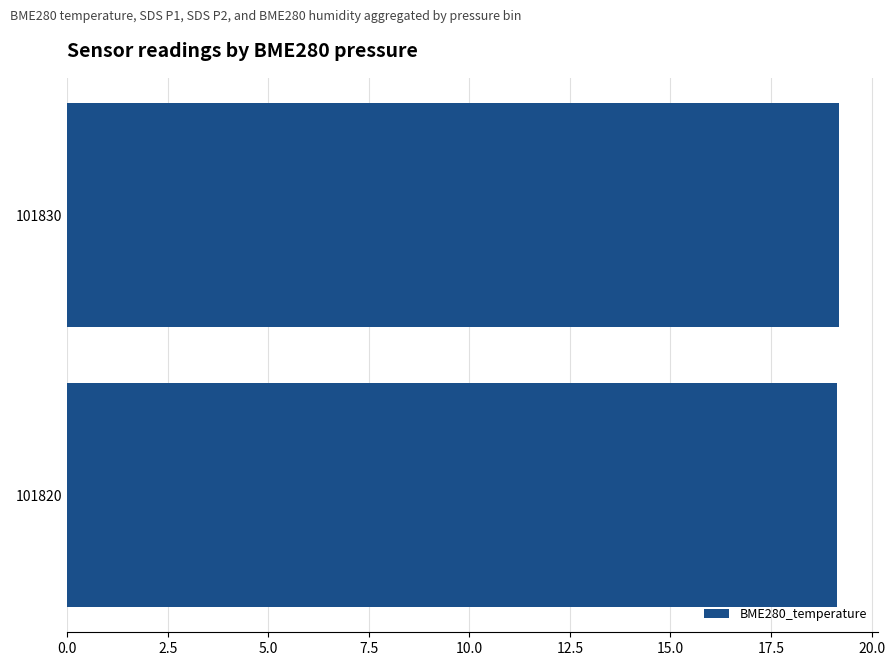

Reading top to bottom, transcribe all the data shown in this chart.

19.2	19.2